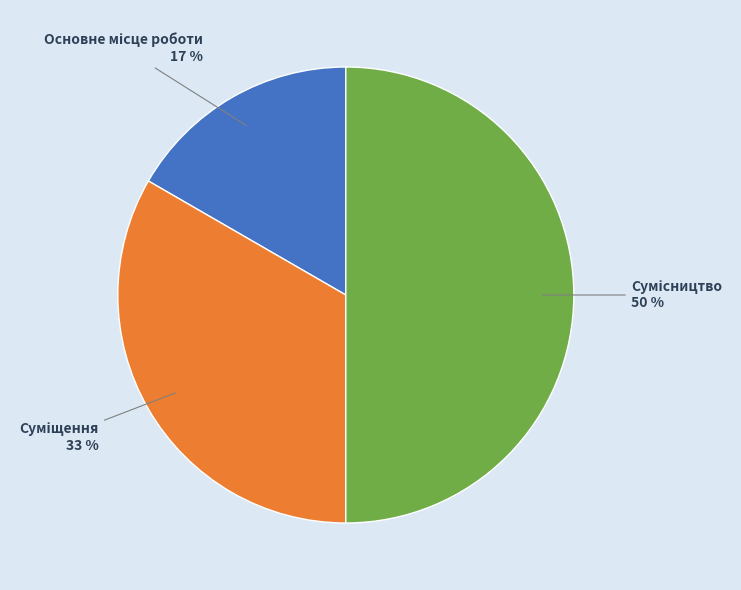

To the nearest percent, what is the difference between the largest and smallest slice percentages?

33%